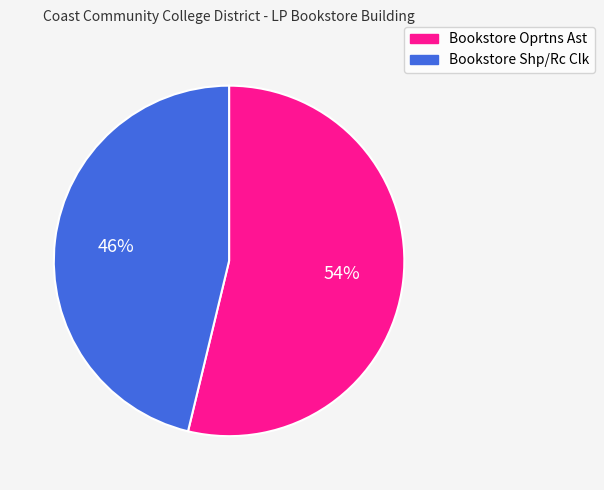

Between Bookstore Shp/Rc Clk and Bookstore Oprtns Ast, which is larger?

Bookstore Oprtns Ast